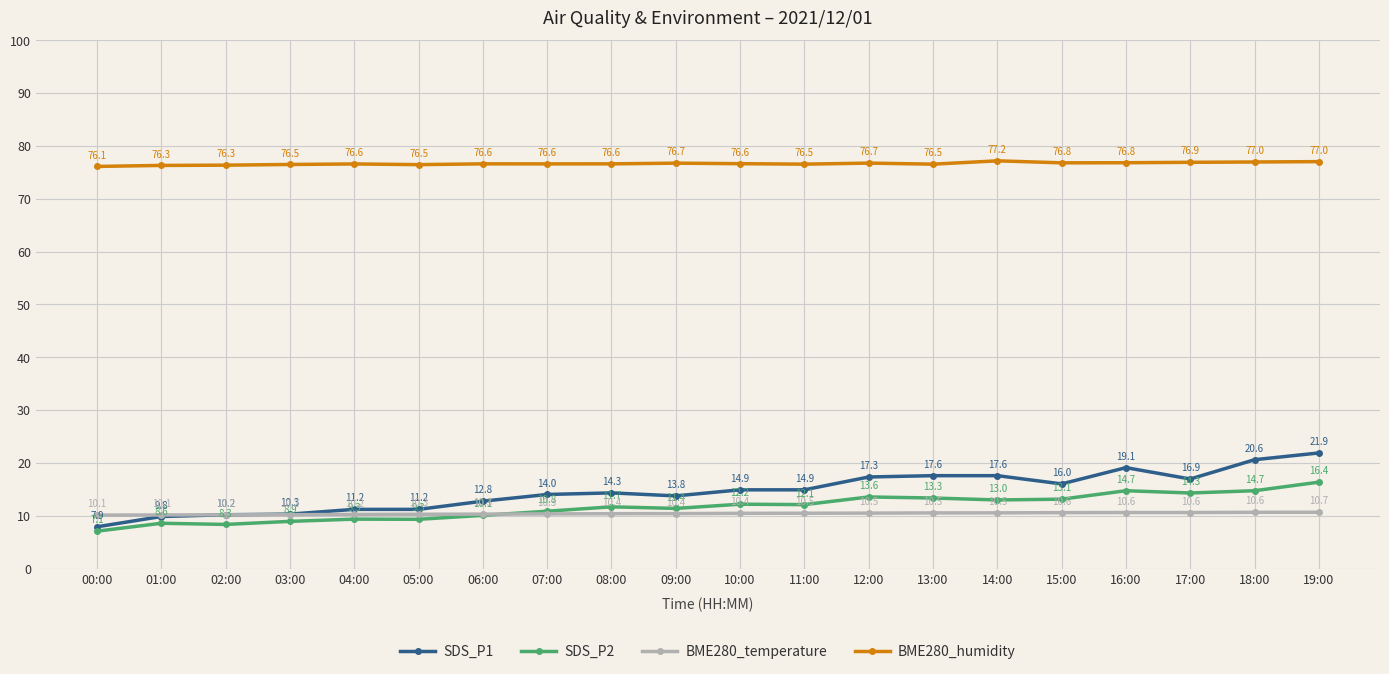

True or false: BME280_temperature and BME280_humidity cross at least once.

False